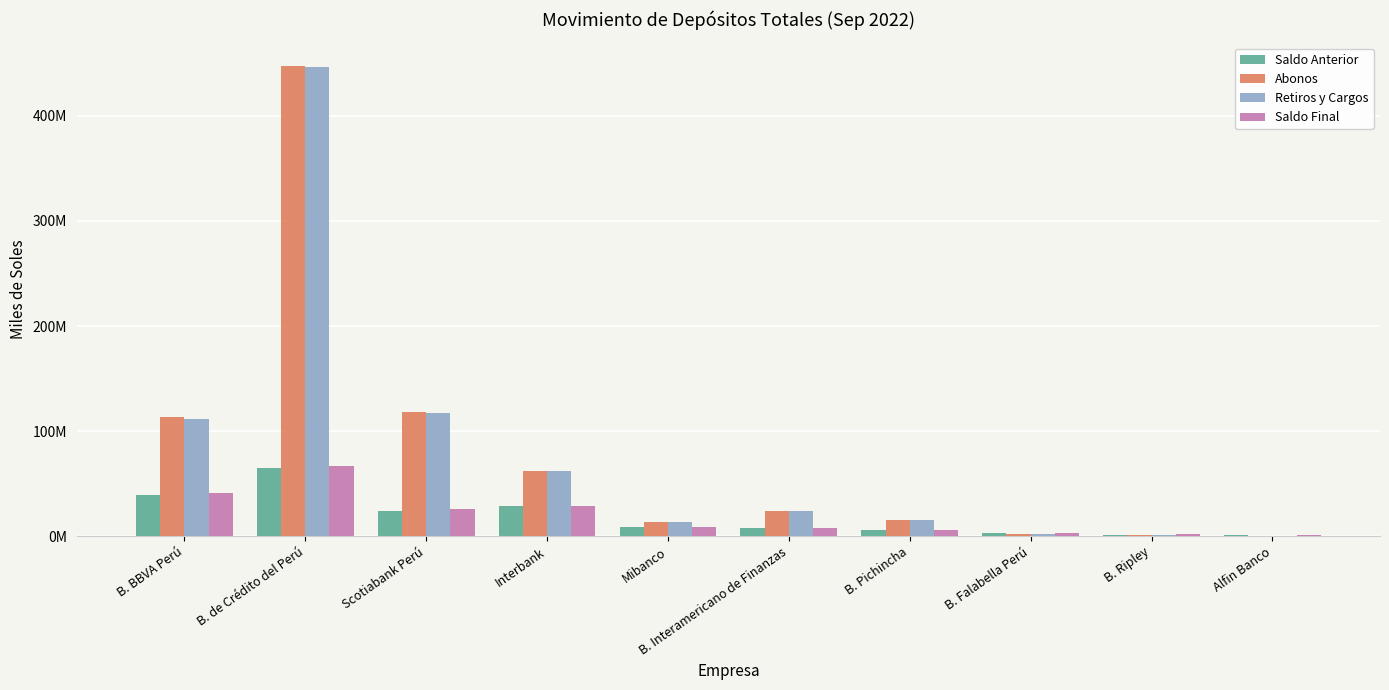

What are all the series names shown in the legend?

Saldo Anterior, Abonos, Retiros y Cargos, Saldo Final